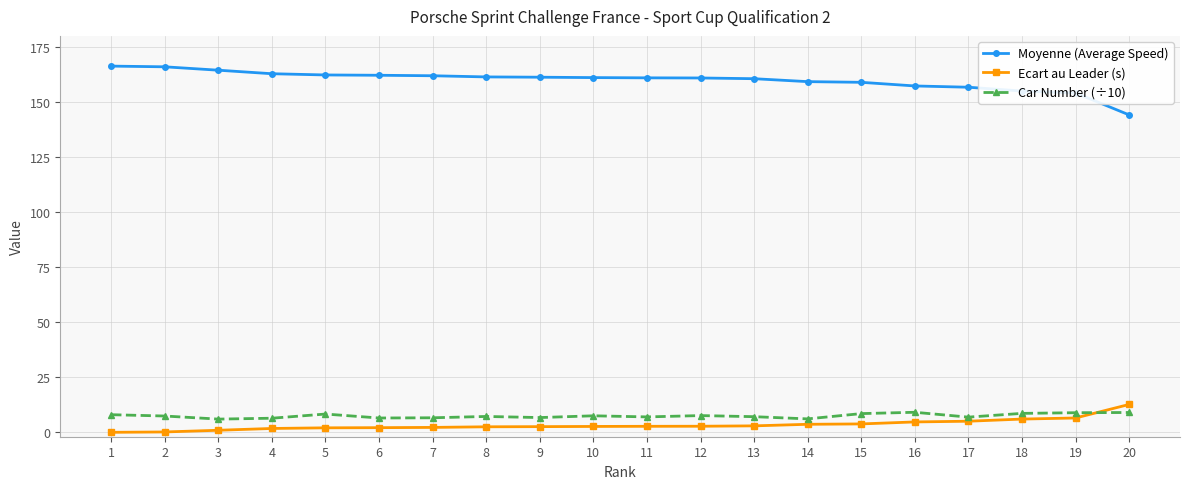

Which series has the largest range (max minus min)?

Moyenne (Average Speed)